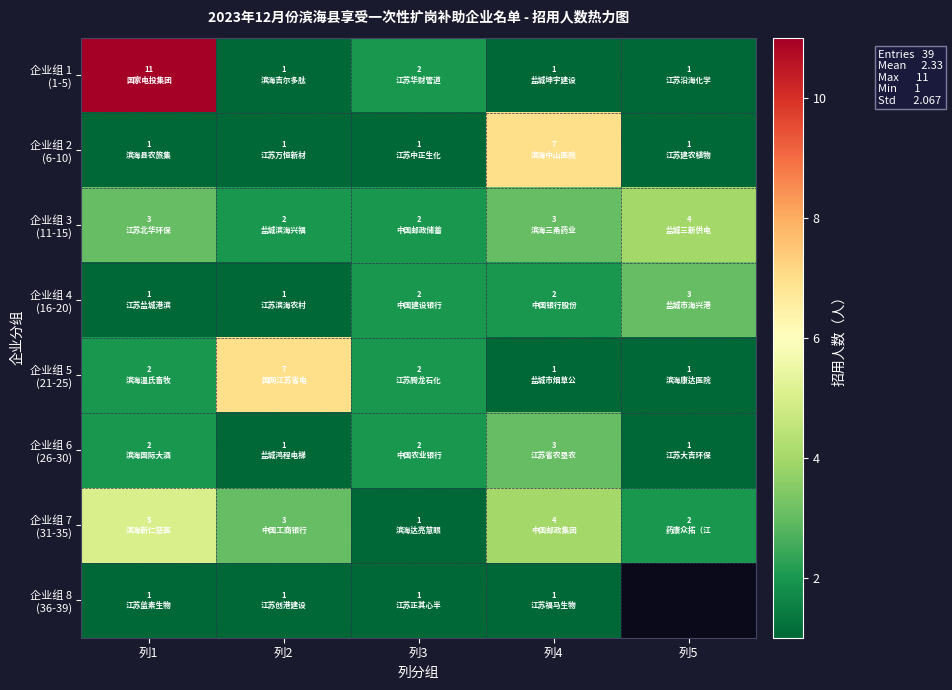

Where does the 企业组 4 (16-20) series first go above 2?

列5